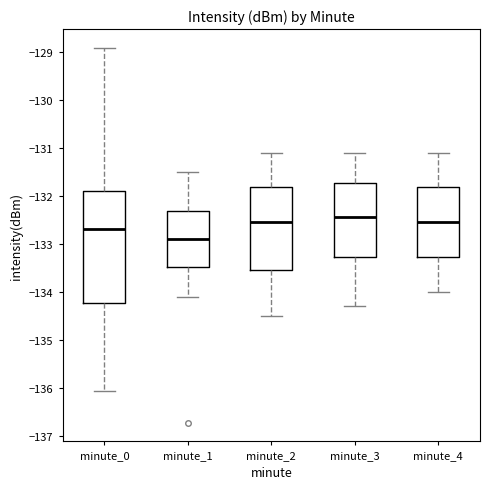

Where does the median line of the box for minute_4 sit on the y-axis? The values are not printed on the chart, so give them approximately, as read against the axis.

-132.5